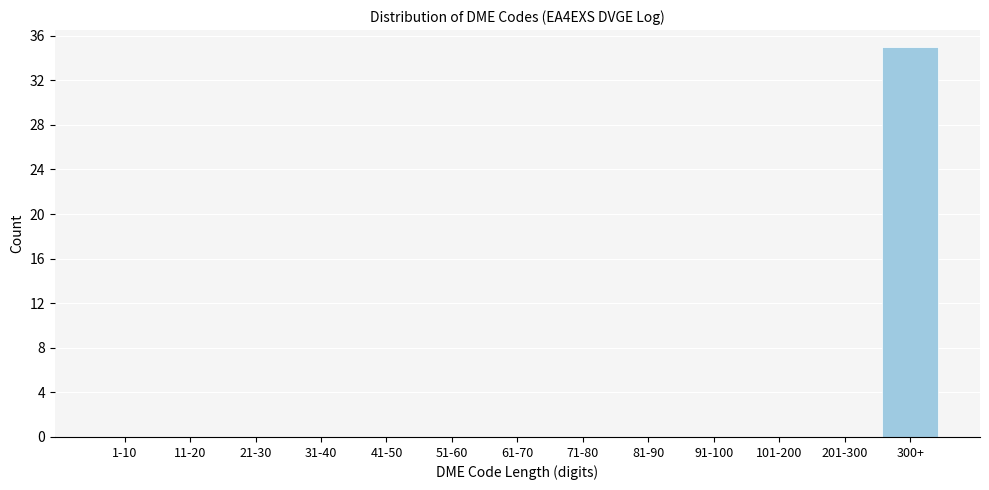

Which label corresponds to the largest value in the chart?

300+